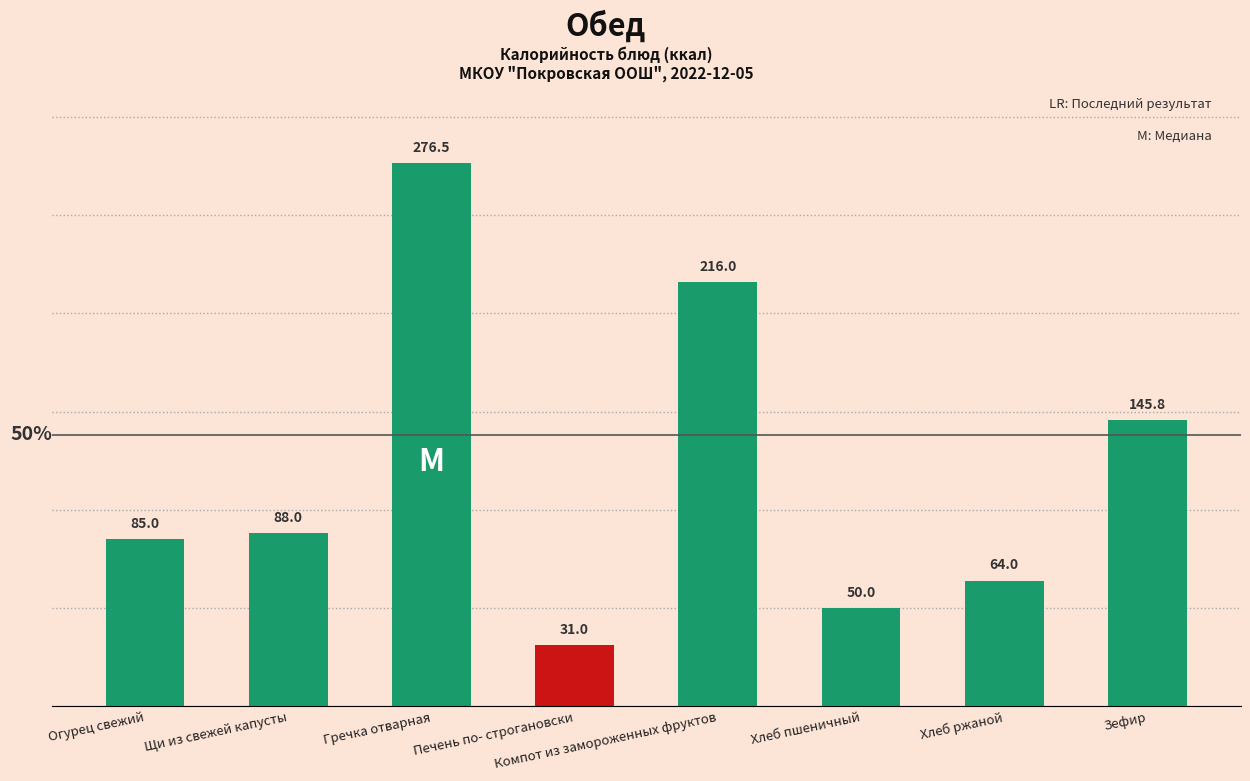

What is the value of the 2nd bar from the left?

88.0